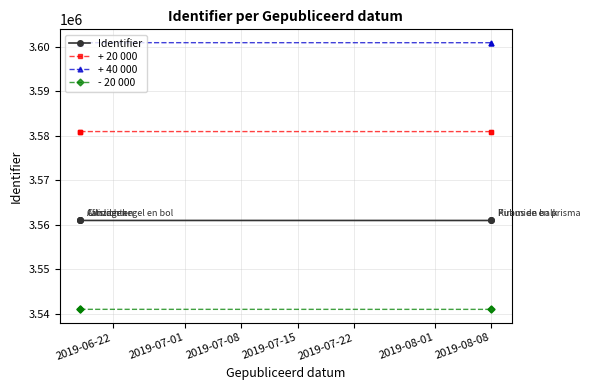

At how many categories does at least one series exceed 3593107?

5